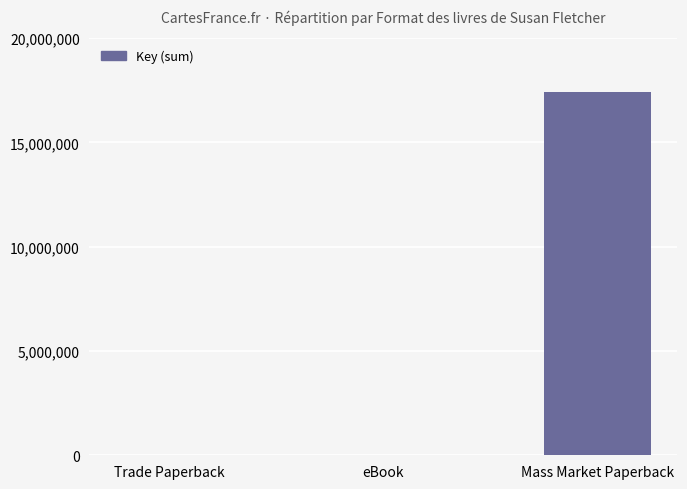

The chart shows a value of 17410927 at Mass Market Paperback. True or false?

True